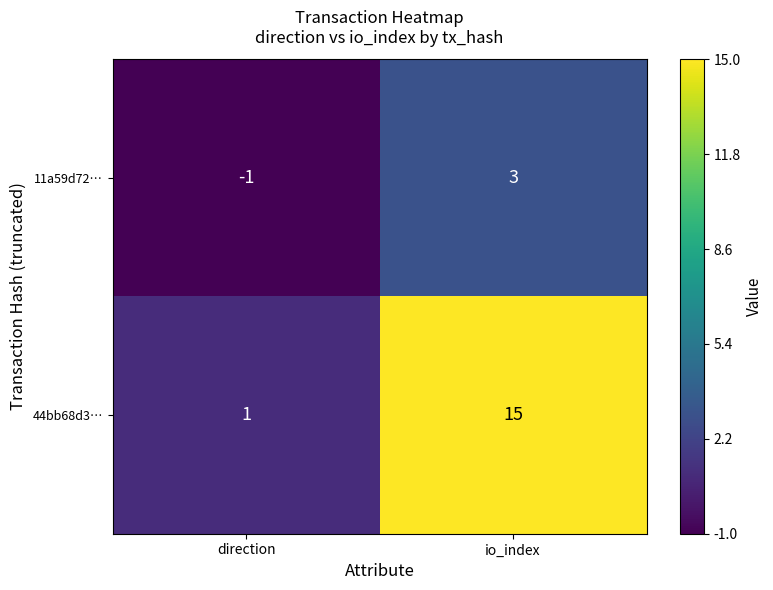

Which series has the largest total across all categories?

44bb68d3…